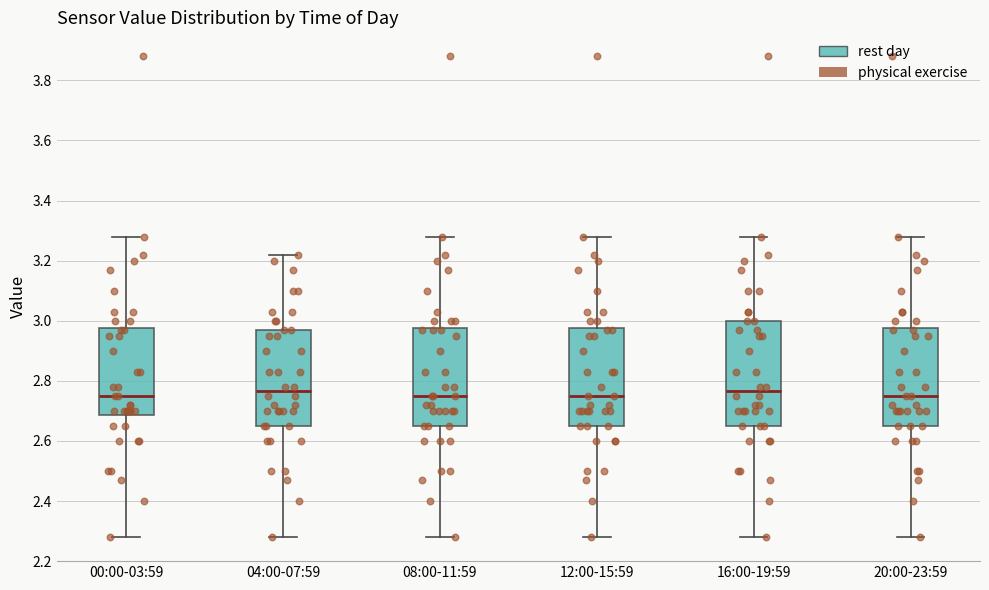

Where does the median line of the box for 12:00-15:59 sit on the y-axis? The values are not printed on the chart, so give them approximately, as read against the axis.

2.76